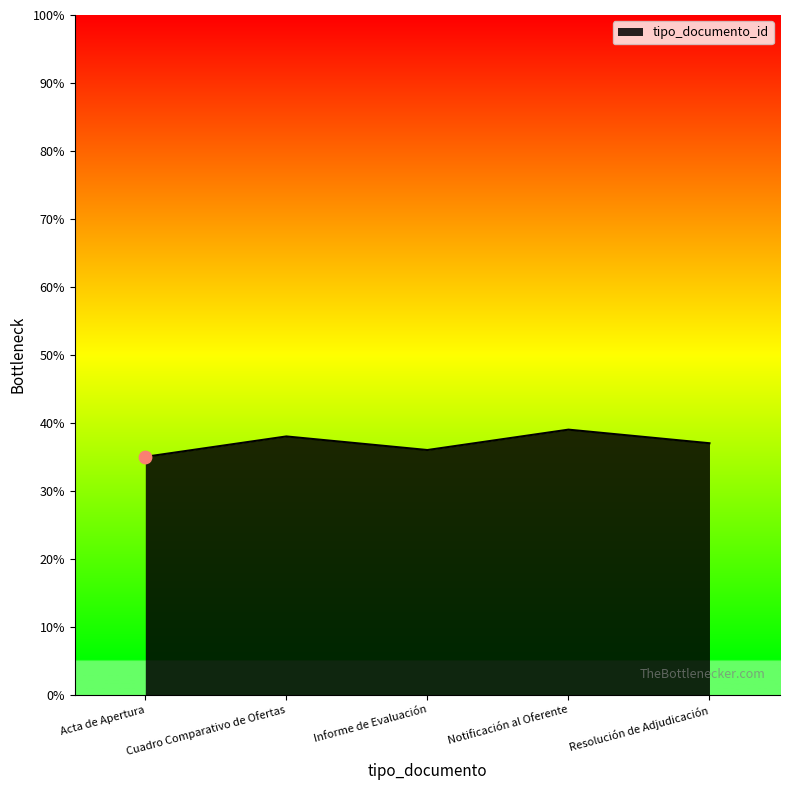

Approximately how many times larger is the value at Cuadro Comparativo de Ofertas compared to Informe de Evaluación?

1.1